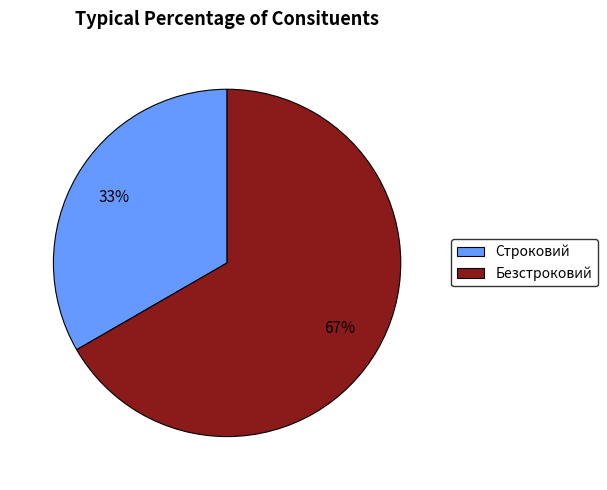

Which slice is the smallest?

Строковий